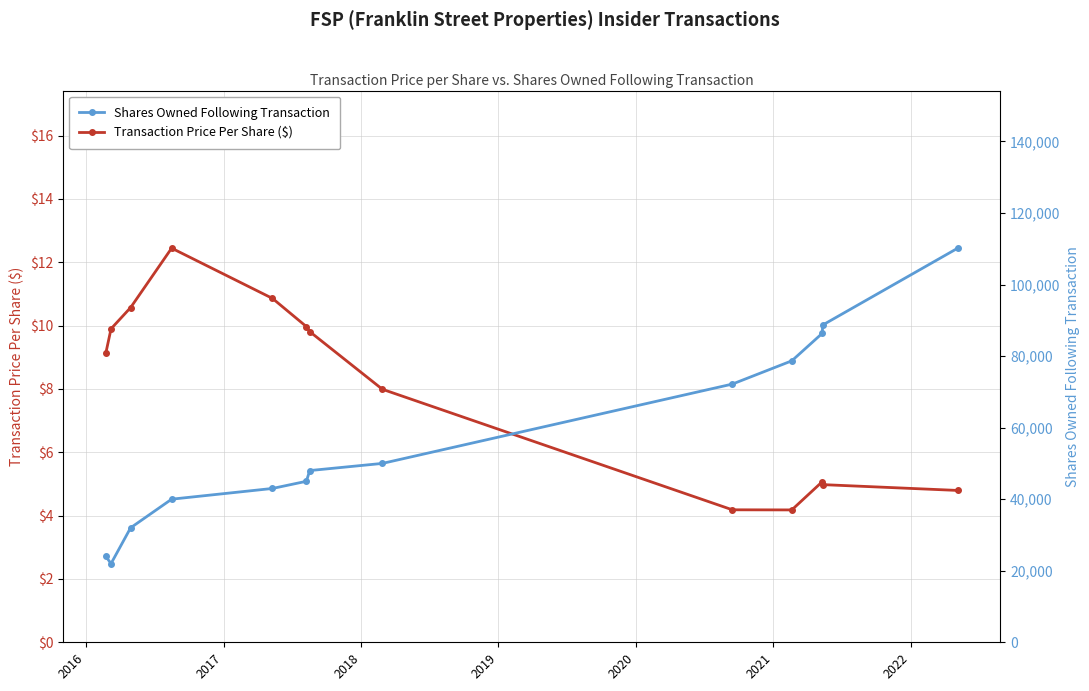

What is the lowest value of the Transaction Price Per Share ($) series?

4.2